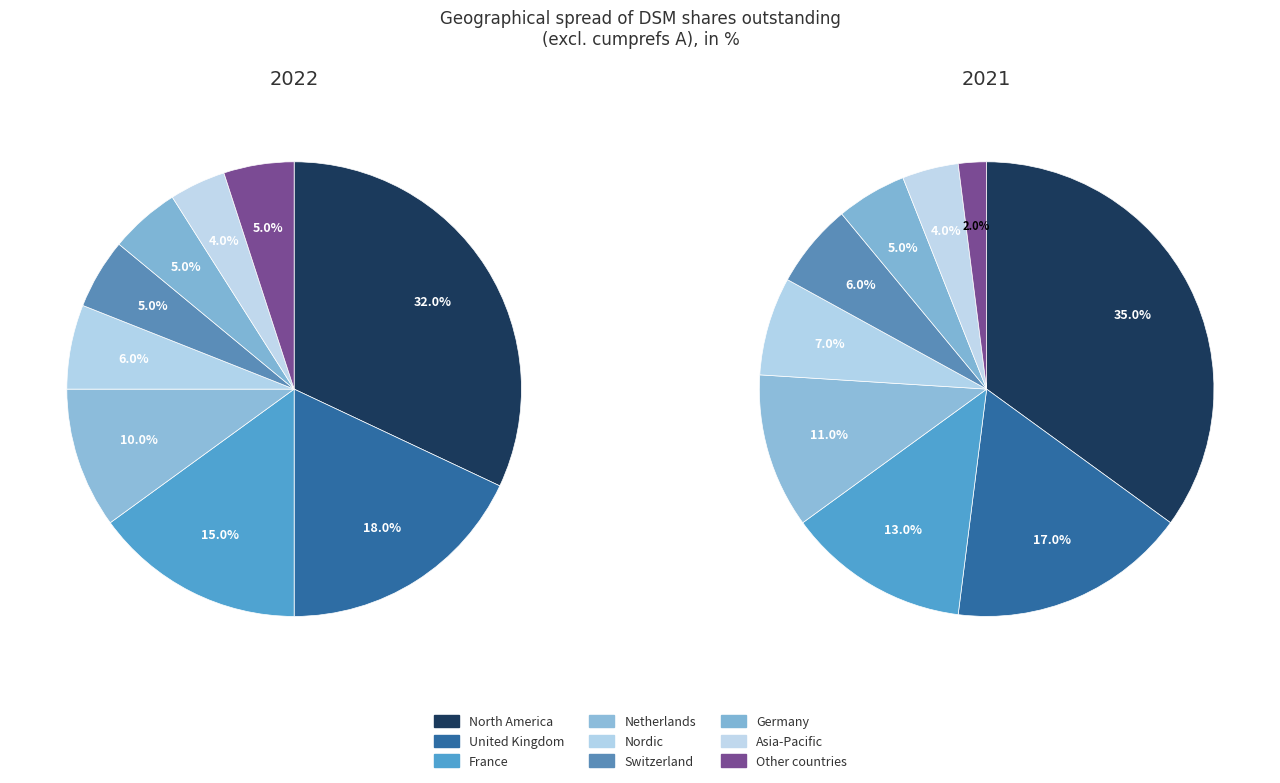

The Germany slice represents 1% of the pie. True or false?

False